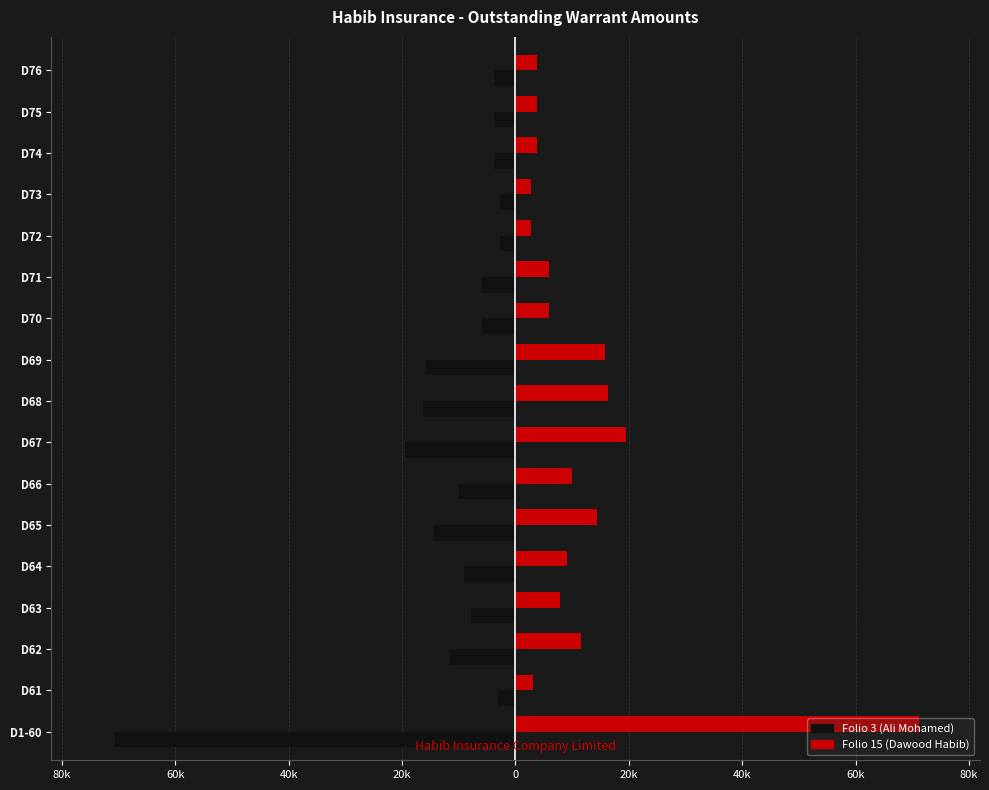

Reading left to right, transcribe all the data shown in this chart.

Folio 3 (Ali Mohamed): -70562.0	-3113.1	-11608.5	-7855.5	-9005.5	-14363.5	-9906.5	-19501.0	-16328.5	-15786.5	-5881.5	-5881.5	-2786.0	-2786.0	-3868.8	-3868.8	-3868.8
Folio 15 (Dawood Habib): 71208.0	3113.1	11608.5	7855.5	9005.5	14363.5	9906.5	19501.0	16328.5	15786.5	5880.5	5880.5	2785.0	2785.0	3868.8	3868.8	3868.8